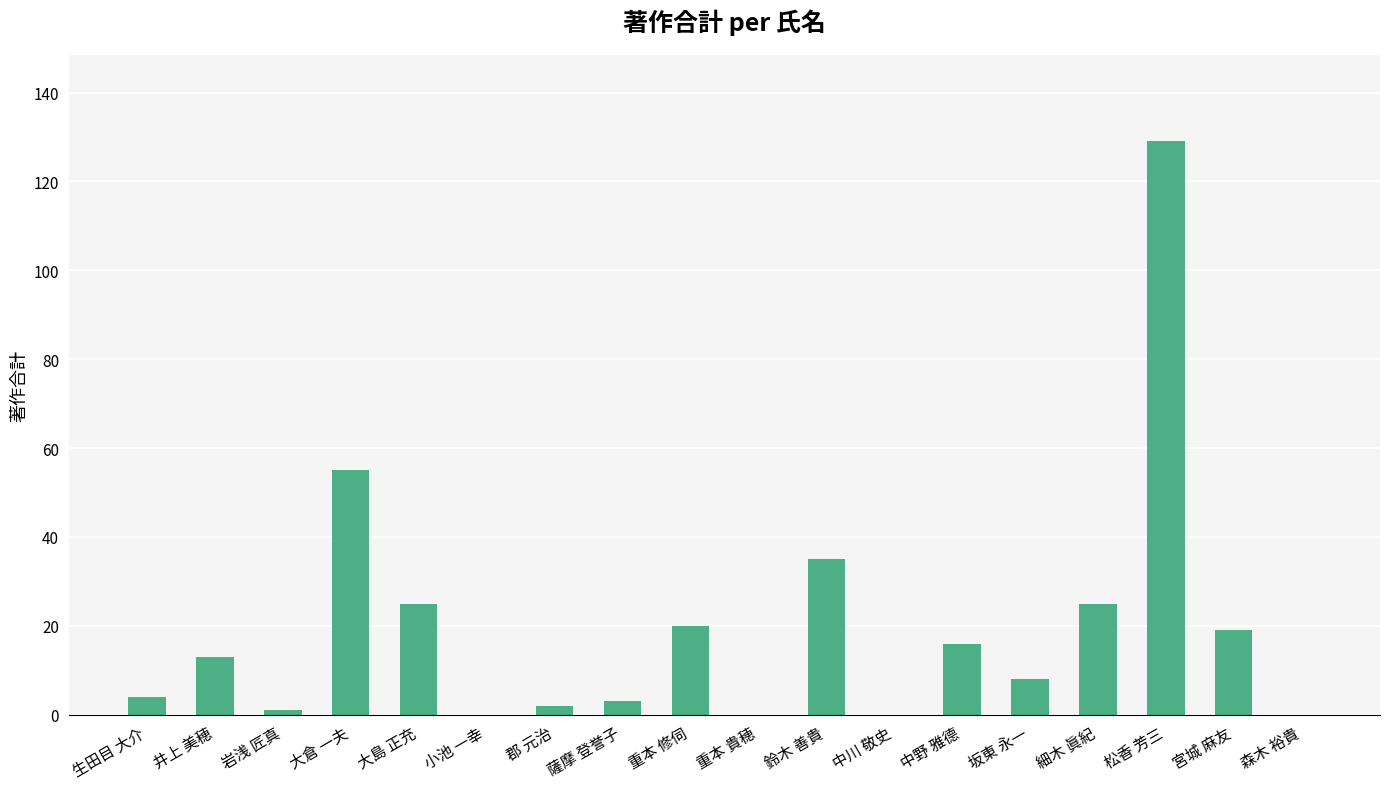

At which category does the chart reach its peak across all series?

松香 芳三